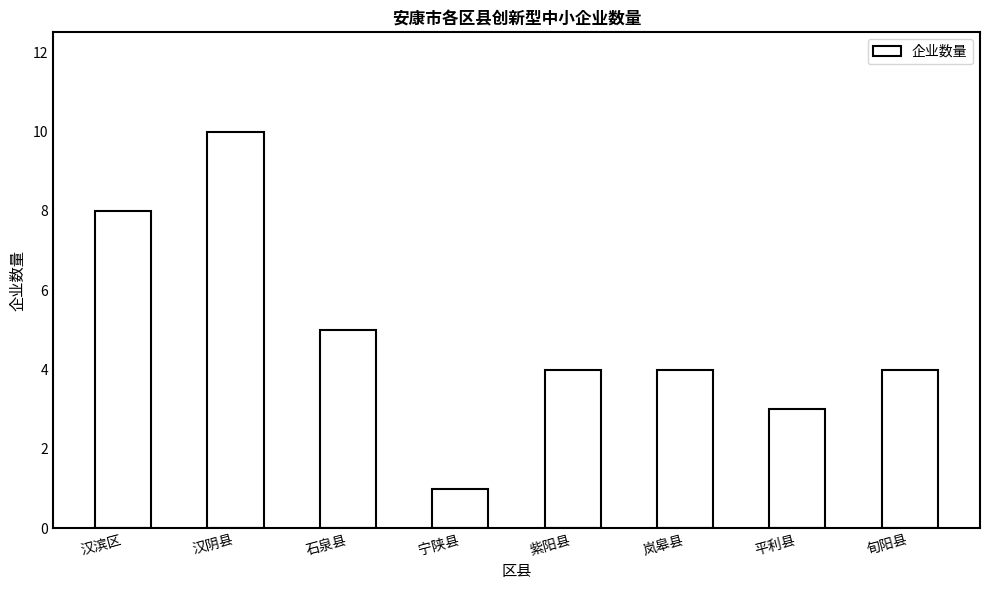

What is the change in value from 宁陕县 to 平利县?

+2